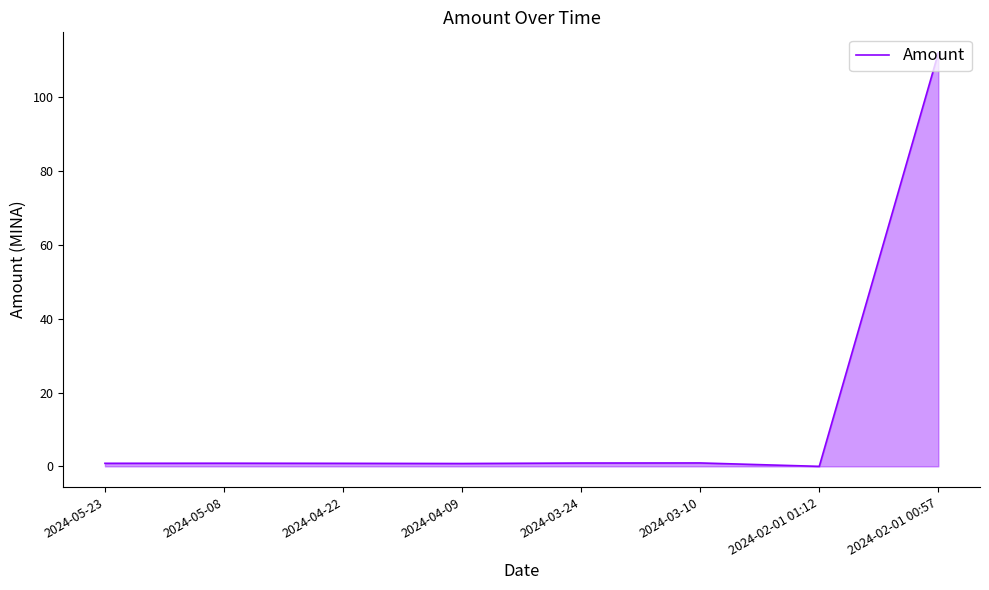

Count the number of categories in the chart.

8